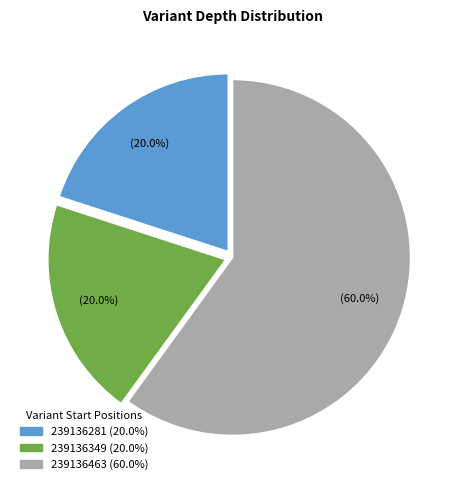

Approximately how many times larger is the value at 239136463 (60.0%) compared to 239136281 (20.0%)?

3.0